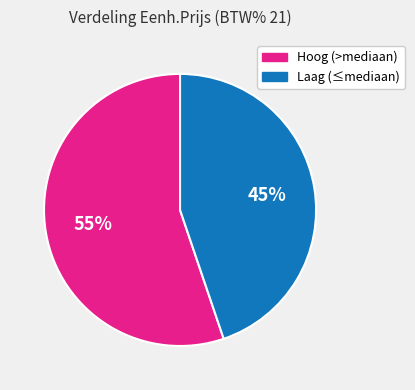

To the nearest percent, what is the difference between the largest and smallest slice percentages?

10%